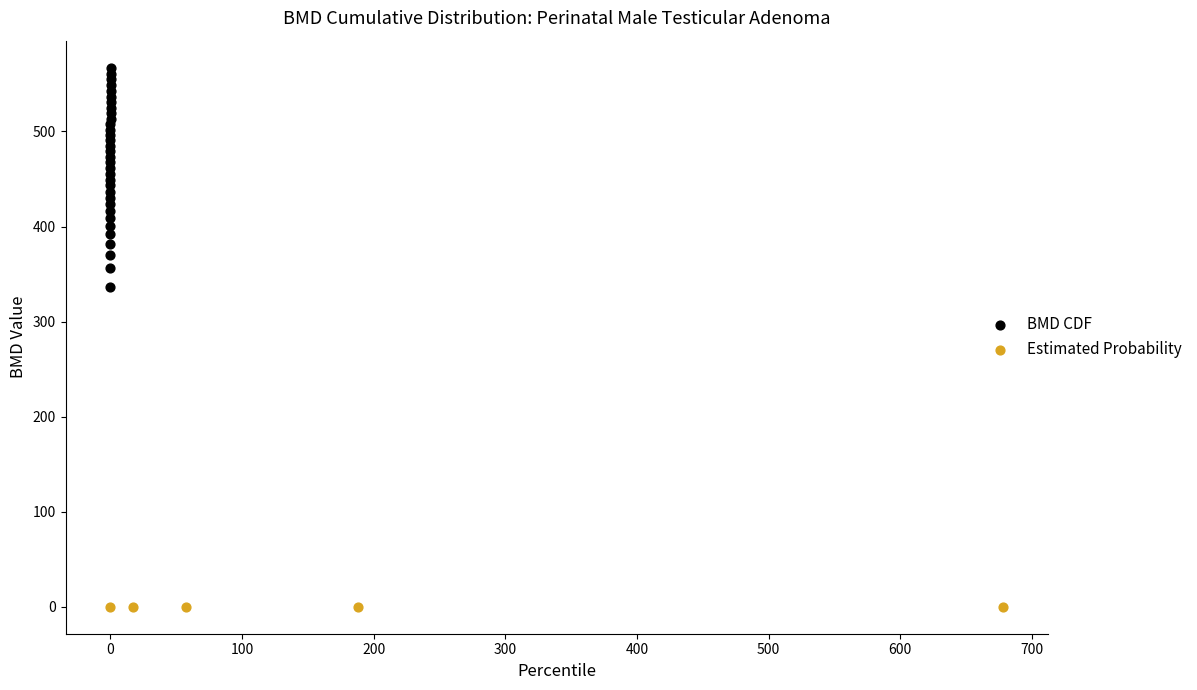

Which series has the largest Y range (max minus min)?

BMD CDF